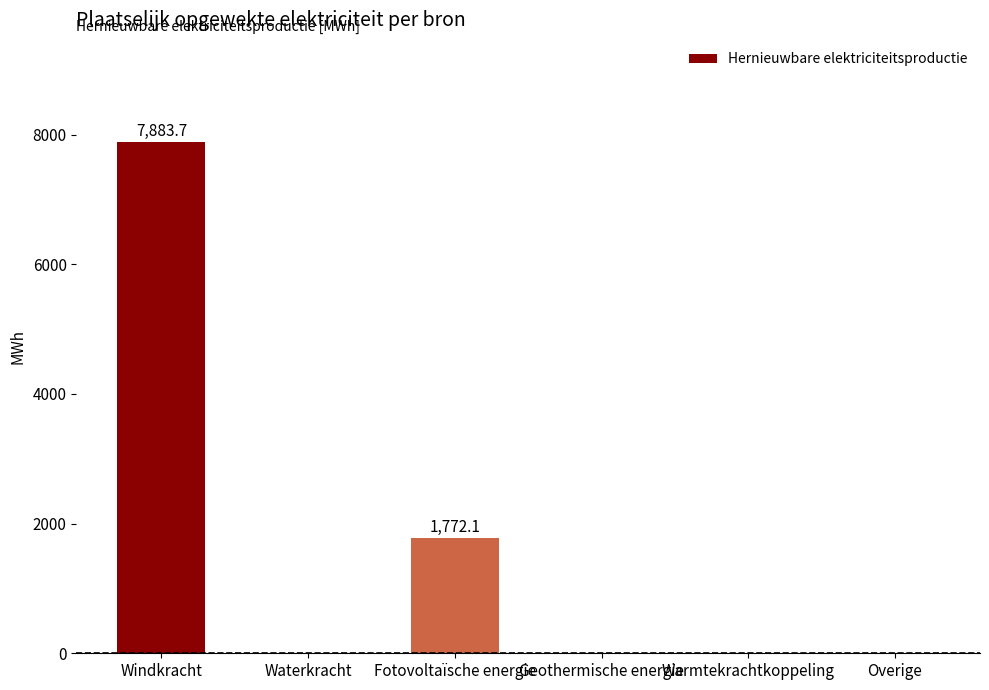

Reading right to left, transcribe all the data shown in this chart.

Overige=0.0	Warmtekrachtkoppeling=0.0	Geothermische energie=0.0	Fotovoltaïsche energie=1772.1	Waterkracht=0.0	Windkracht=7883.7